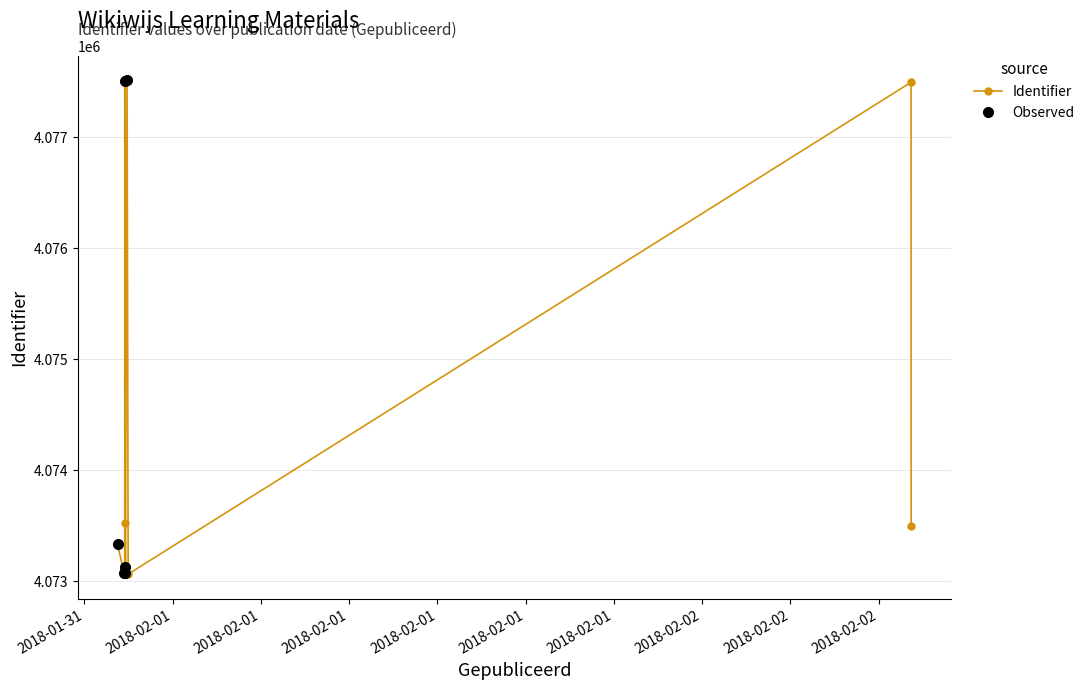

Which has a higher value, 2018-01-31 21:49:47 or 2018-01-31 21:49:47?

2018-01-31 21:49:47